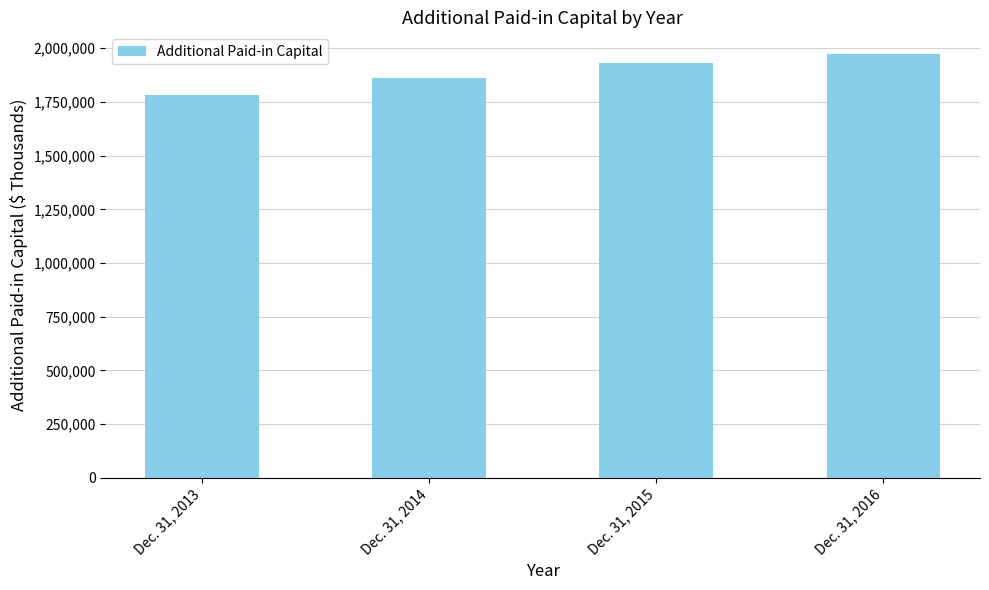

Between Dec. 31, 2013 and Dec. 31, 2016, which is larger?

Dec. 31, 2016